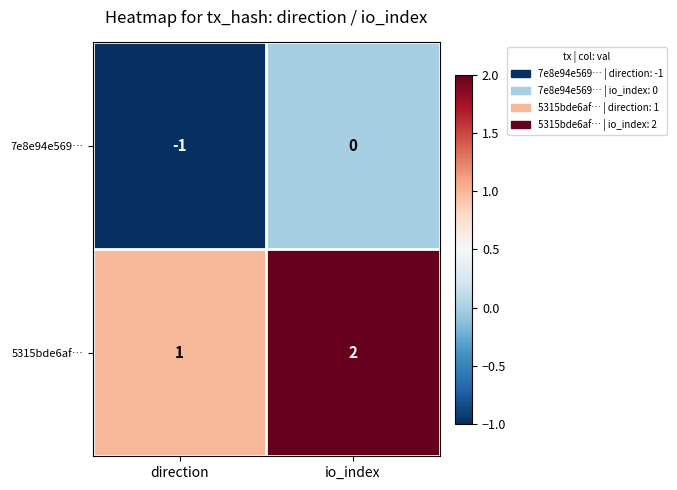

What is the difference between the highest and lowest values at direction?

2